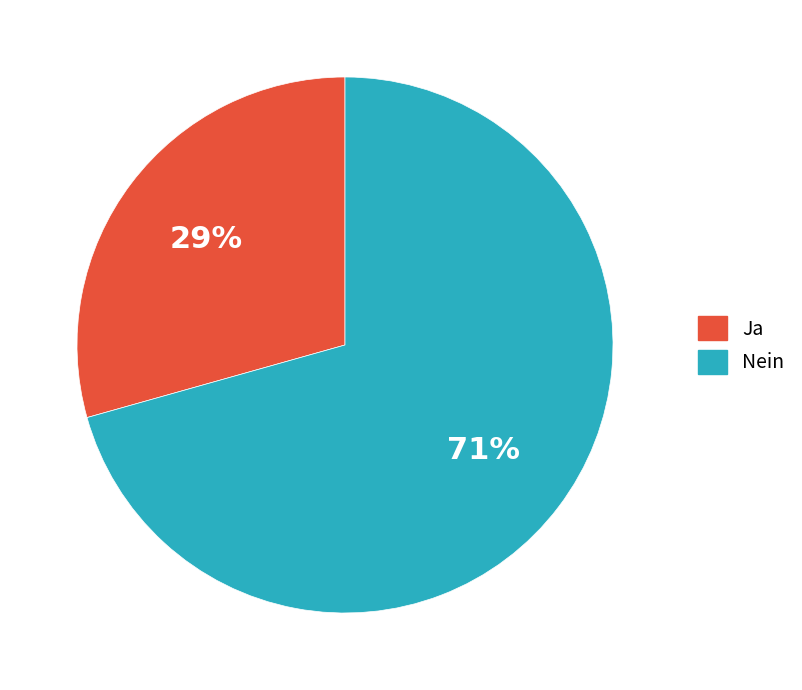

The Nein slice represents 65% of the pie. True or false?

False